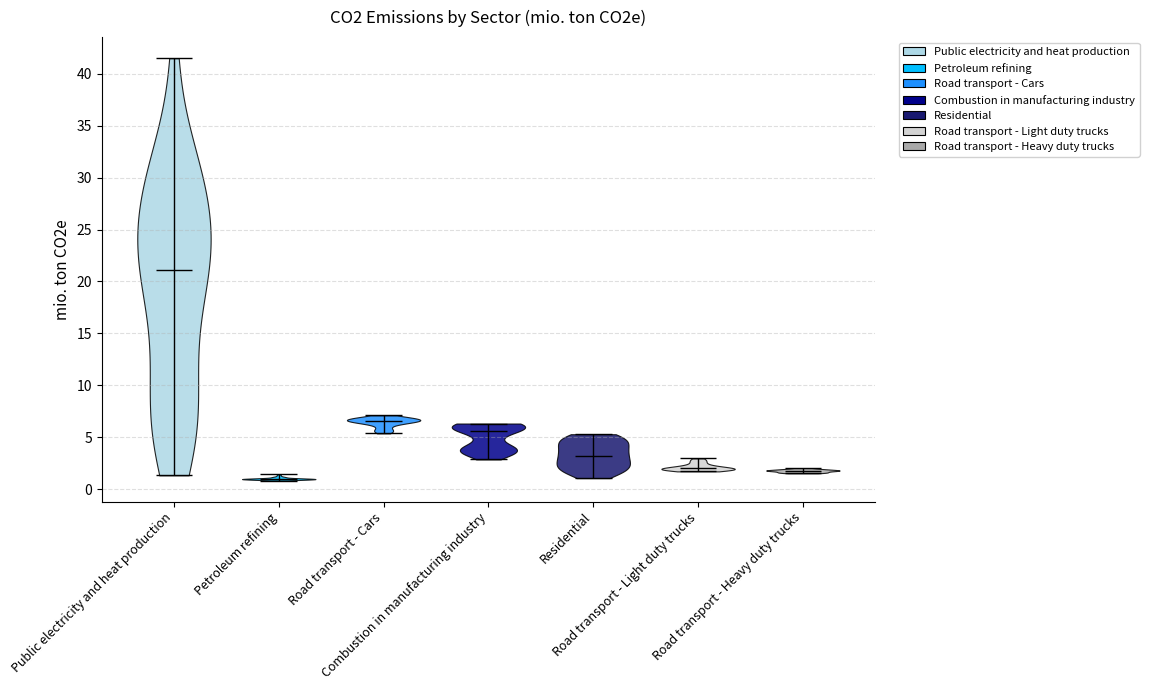

Which violin has the lowest median line?

Petroleum refining